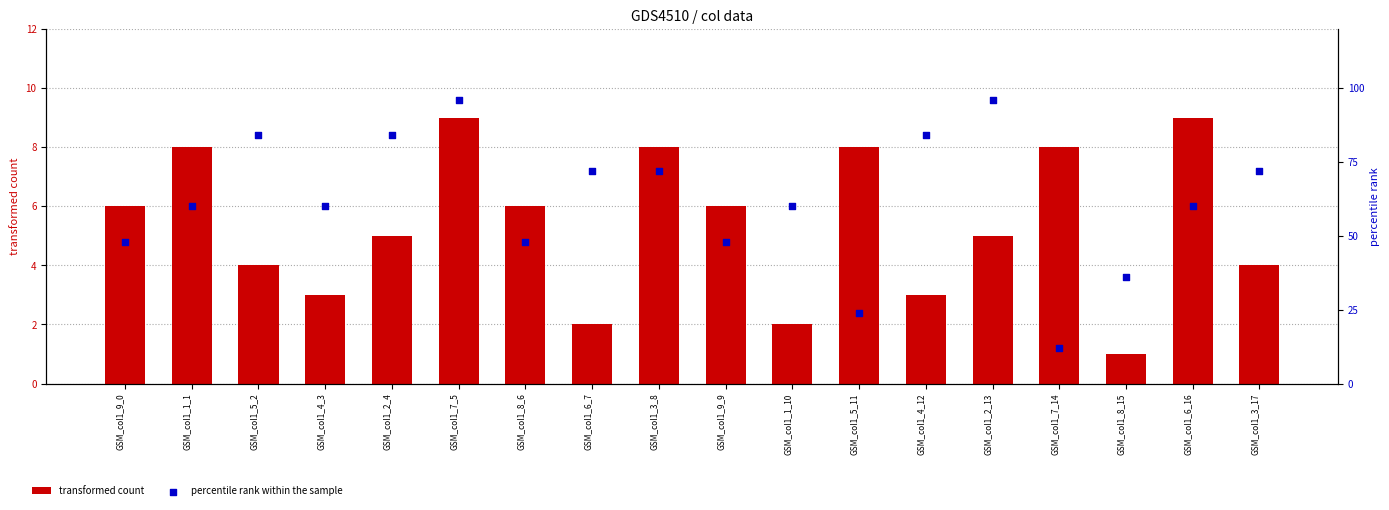

What are all the series names shown in the legend?

transformed count, percentile rank within the sample